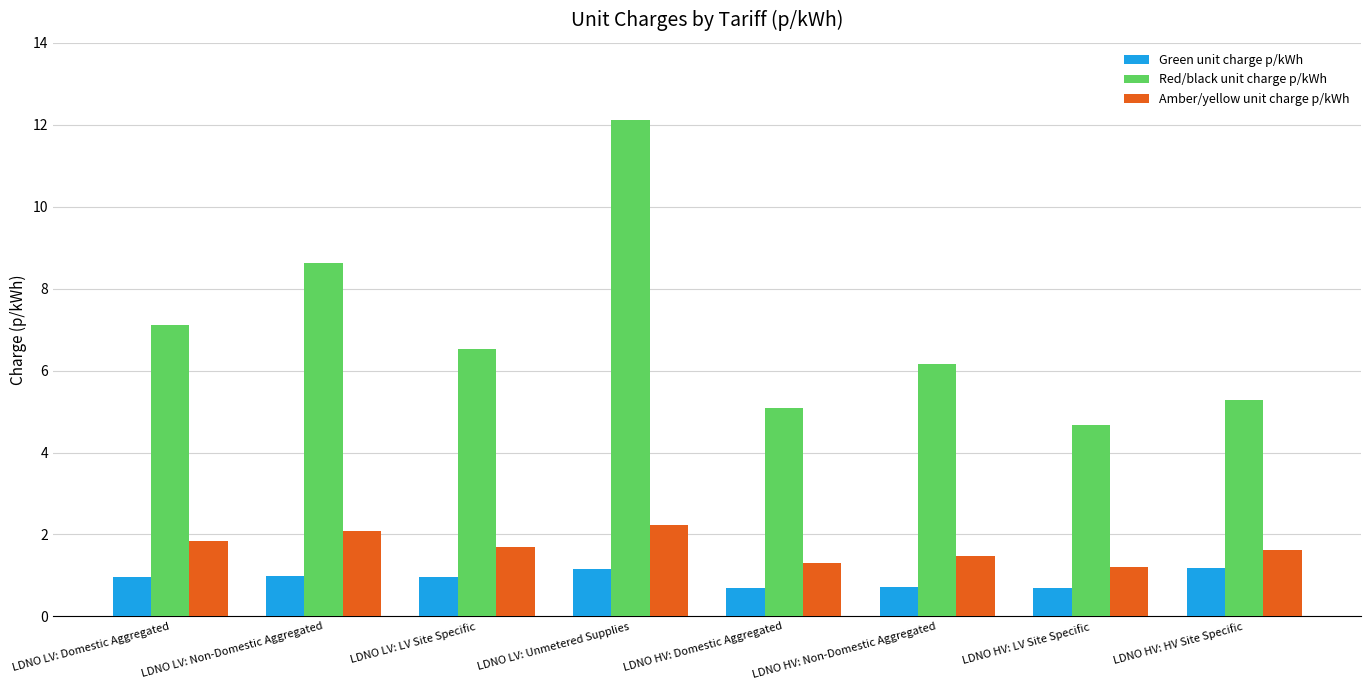

What position from the left is LDNO HV: Domestic Aggregated?

5